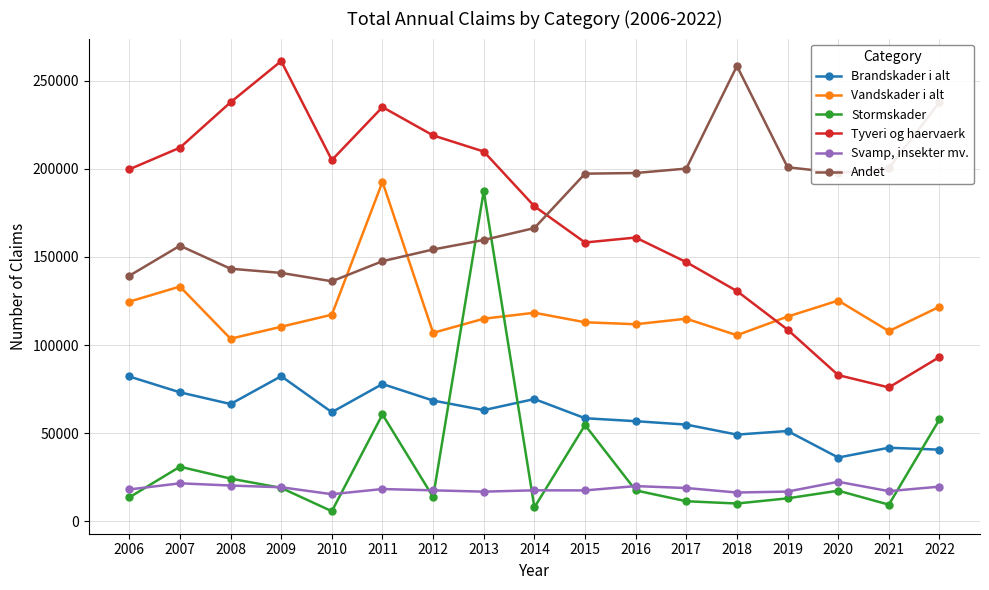

How many distinct data groups are displayed?

6